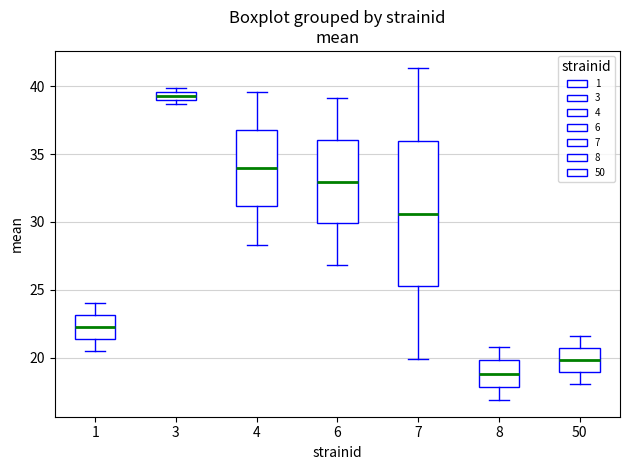

Which box has the lowest median line?

8